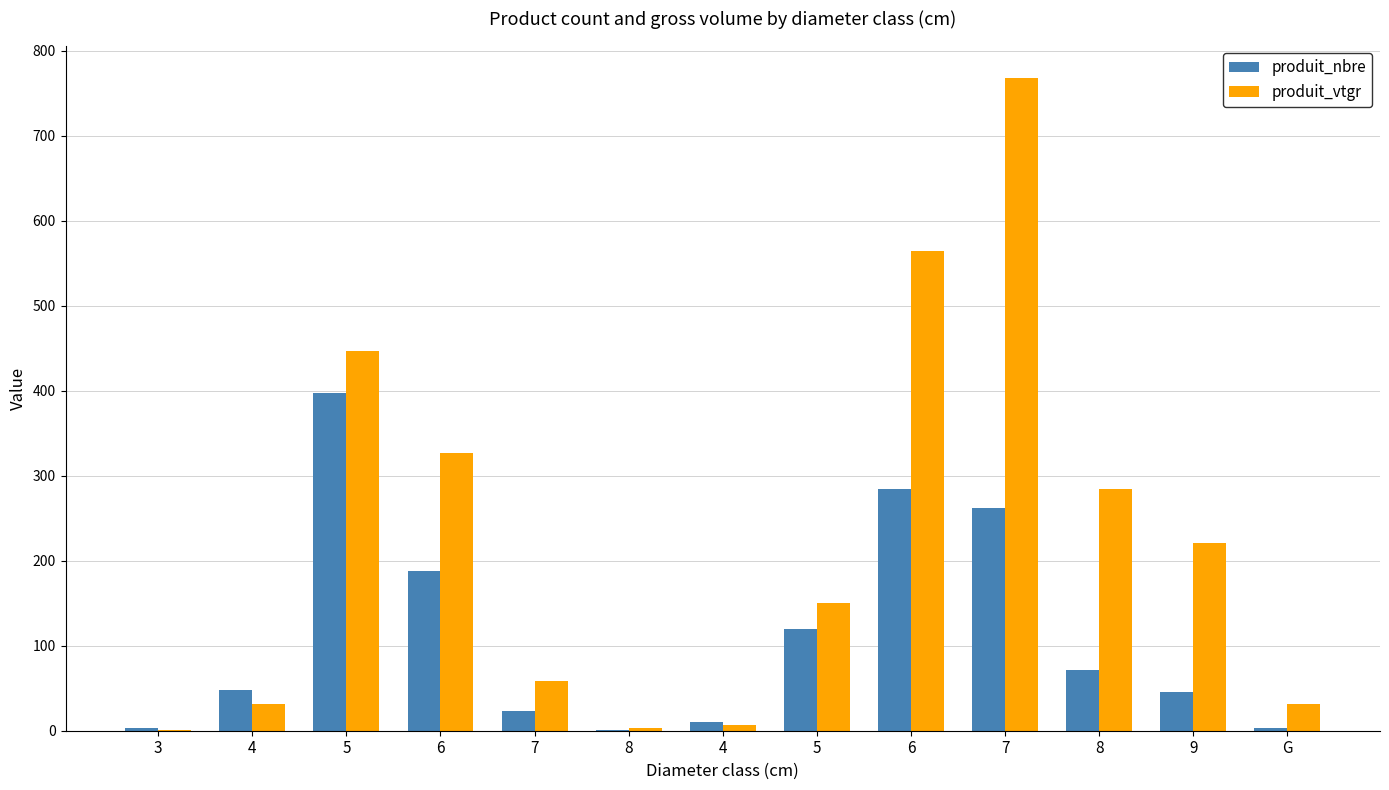

Which series has the widest spread of values?

produit_vtgr